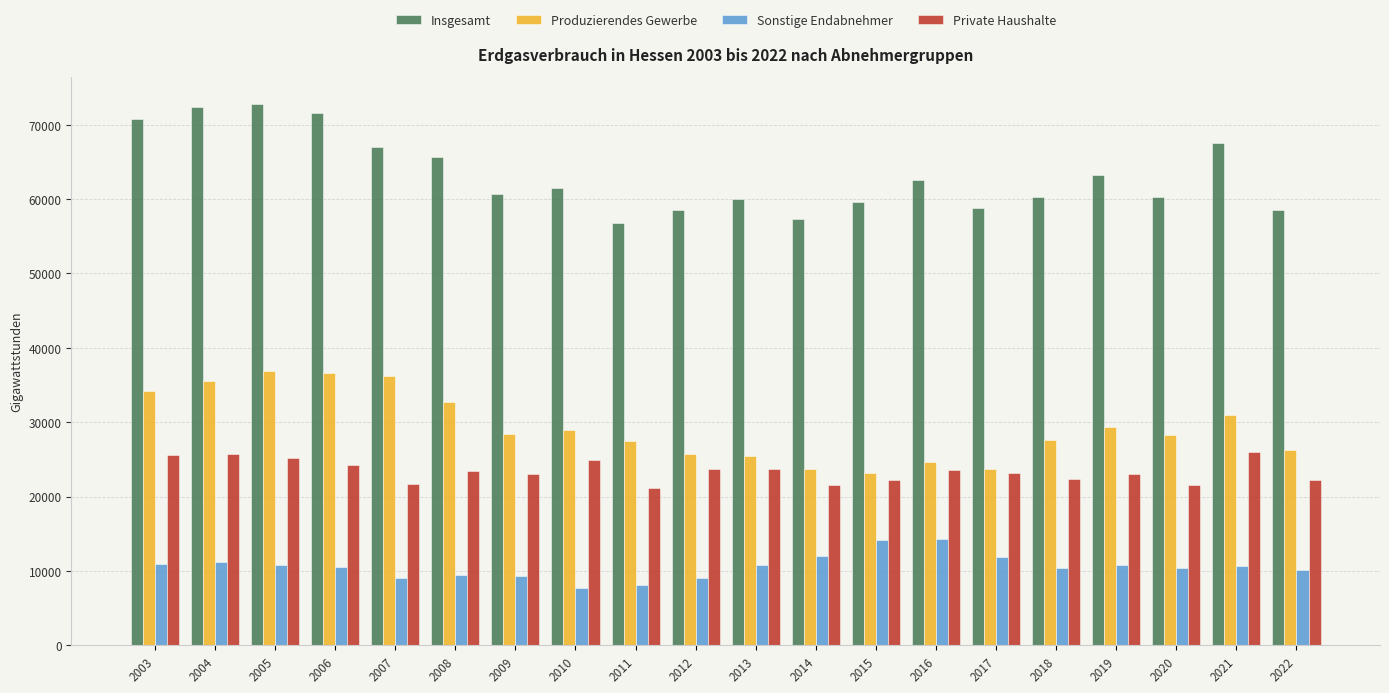

Which series has the widest spread of values?

Insgesamt